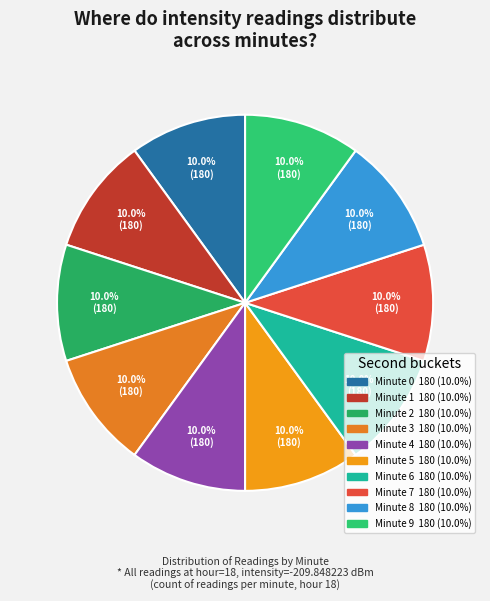

How many segments does this pie chart have?

10